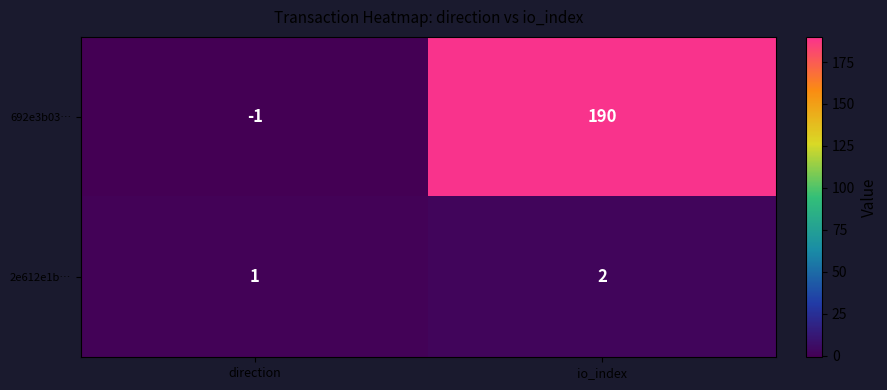

What is the sum of the 2e612e1b… values at io_index and direction?

3